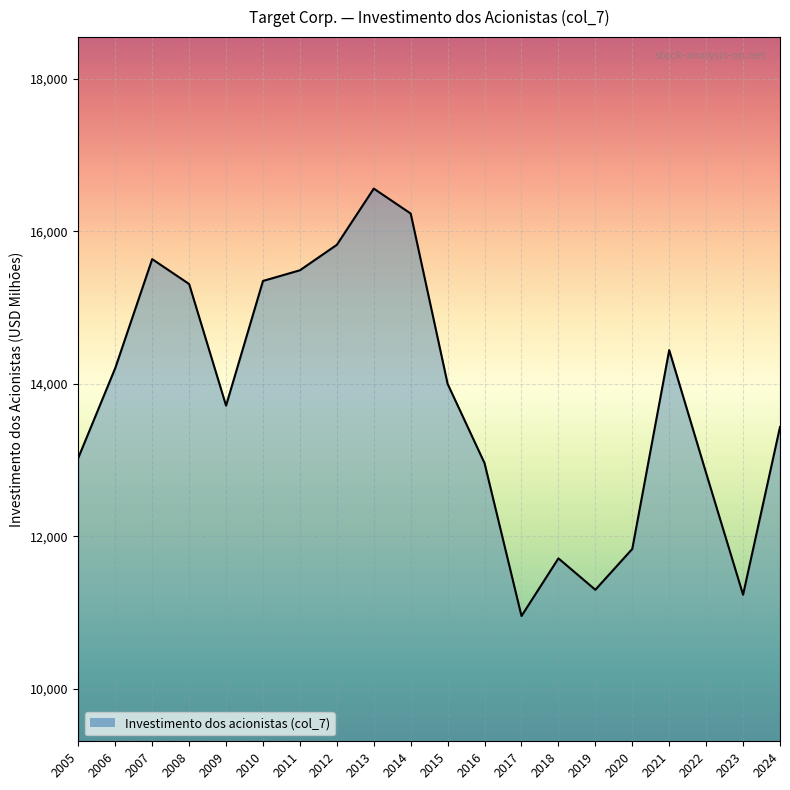

What is the change in value from 2005 to 2023?

-1797